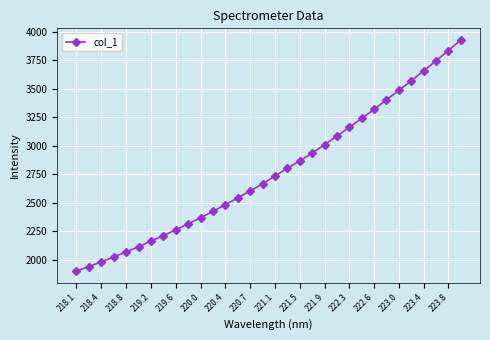

What is the minimum value shown in the chart?

1899.2